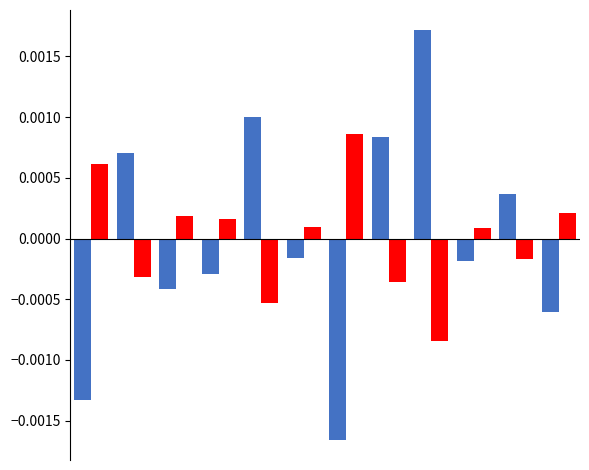

Count the number of categories in the chart.

12